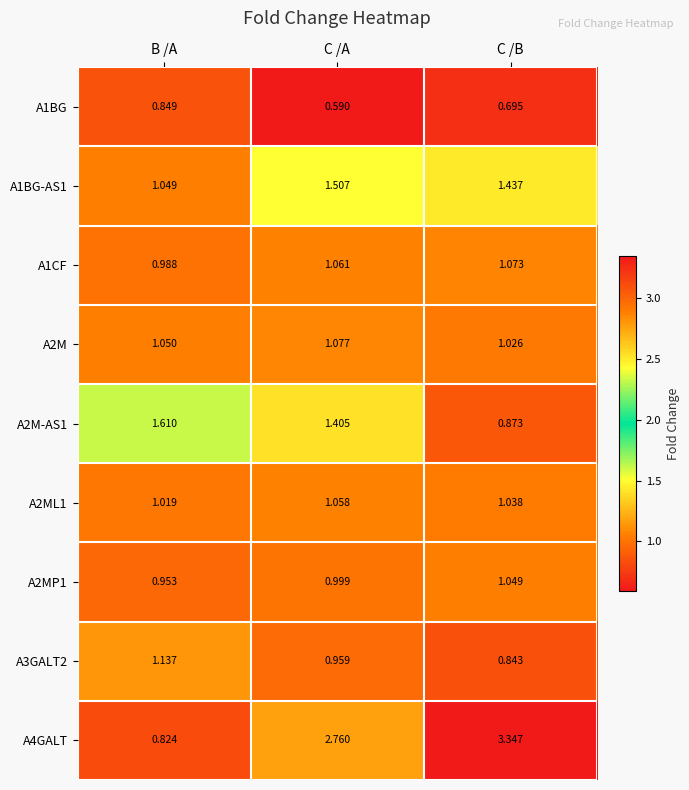

What is the difference between the highest and lowest values at C /B?

2.7